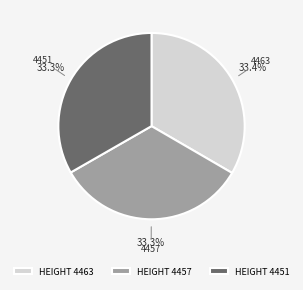

Approximately how many times larger is the value at HEIGHT 4463 compared to HEIGHT 4451?

1.0